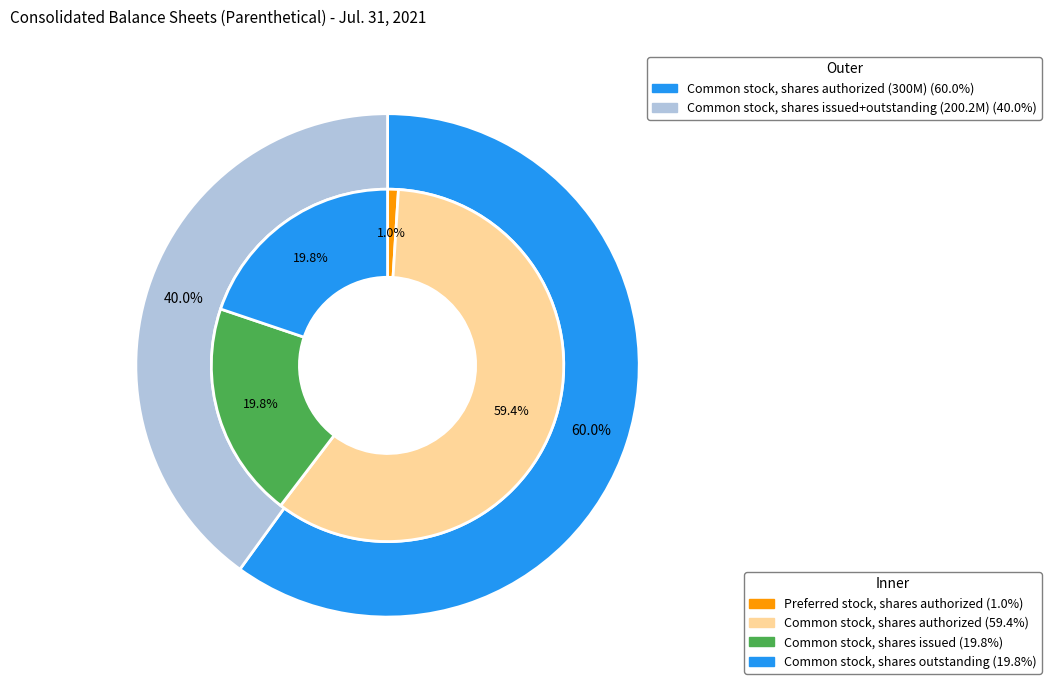

True or false: Common stock, shares authorized accounts for 54% of the total.

False